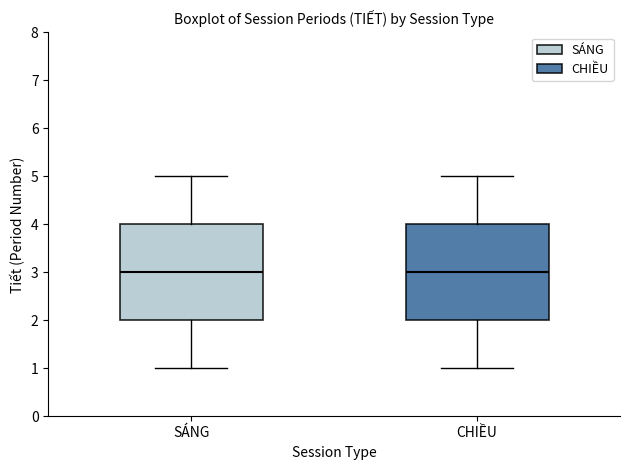

Reading left to right, read every box against the y-axis: the position of its median line, the range the box covers, and the ends of its whiskers. The values are not printed on the chart, so give them approximately, as read against the axis.

SÁNG: median 3, box 2 to 4, whiskers 1 to 5
CHIỀU: median 3, box 2 to 4, whiskers 1 to 5